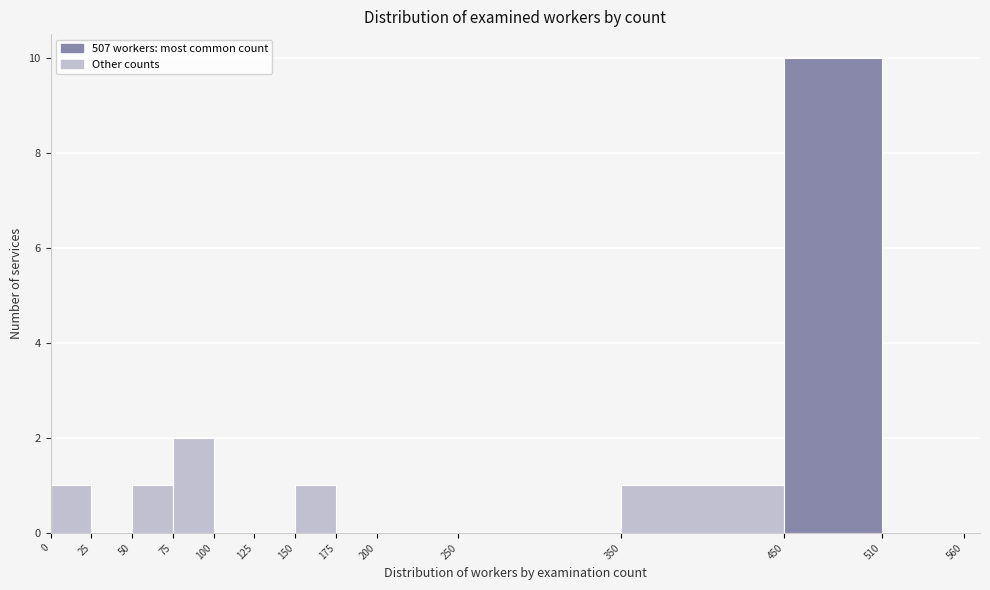

What is the height of the bar covering 0 to 25 on the x-axis? The values are not printed on the chart, so give them approximately, as read against the axis.

1